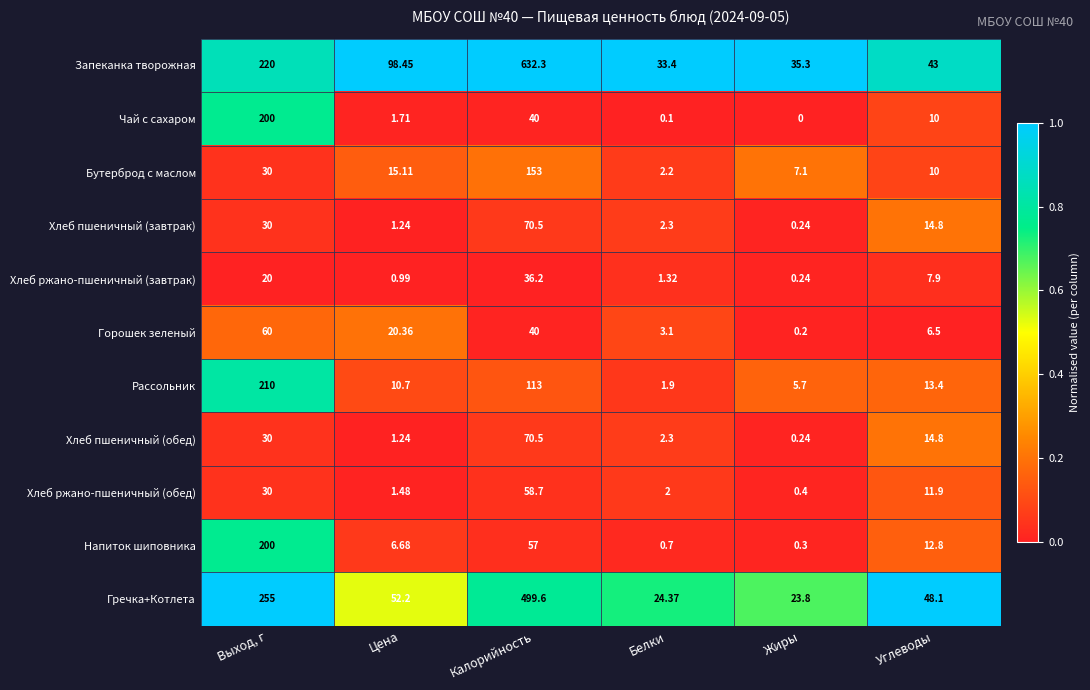

Which series has the largest total across all categories?

Запеканка творожная